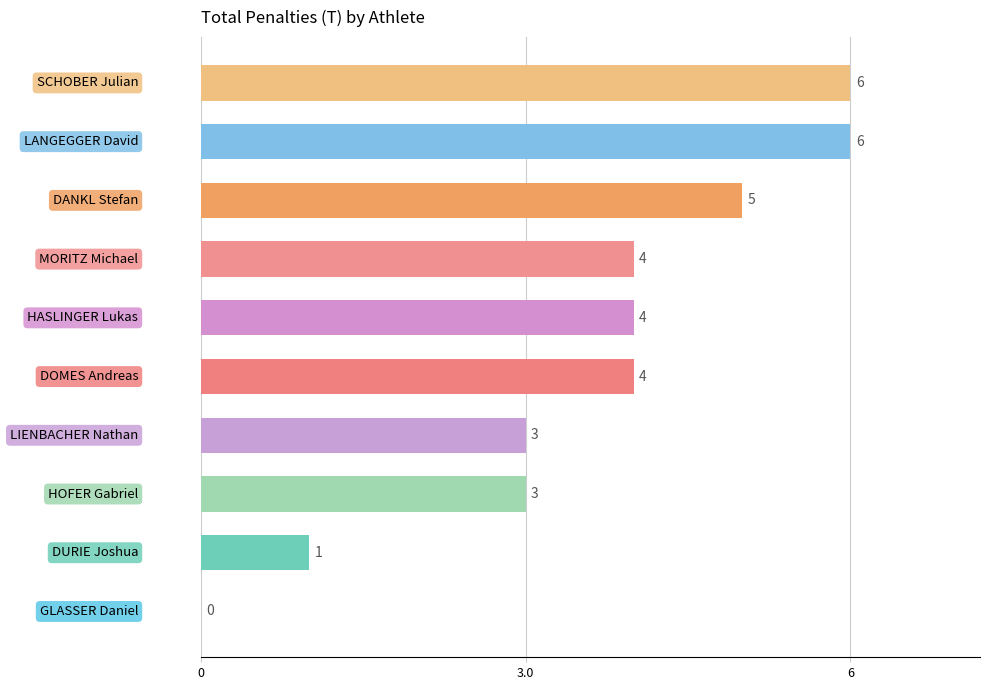

What is the greatest value displayed?

6